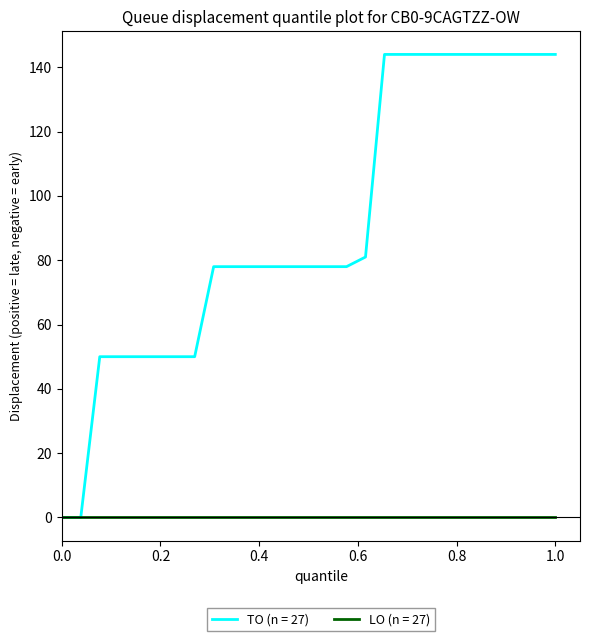

What is the highest value of the TO (n = 27) series?

144